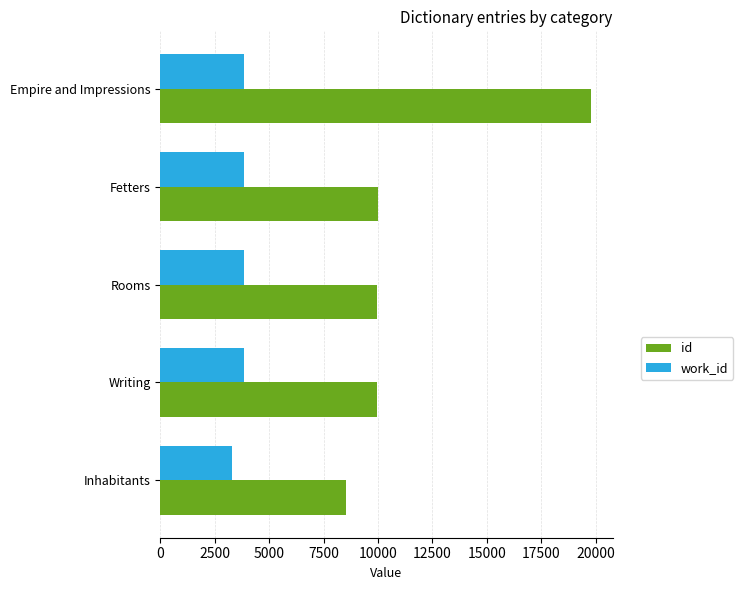

What is the sum of the id values at Fetters and Inhabitants?

18553